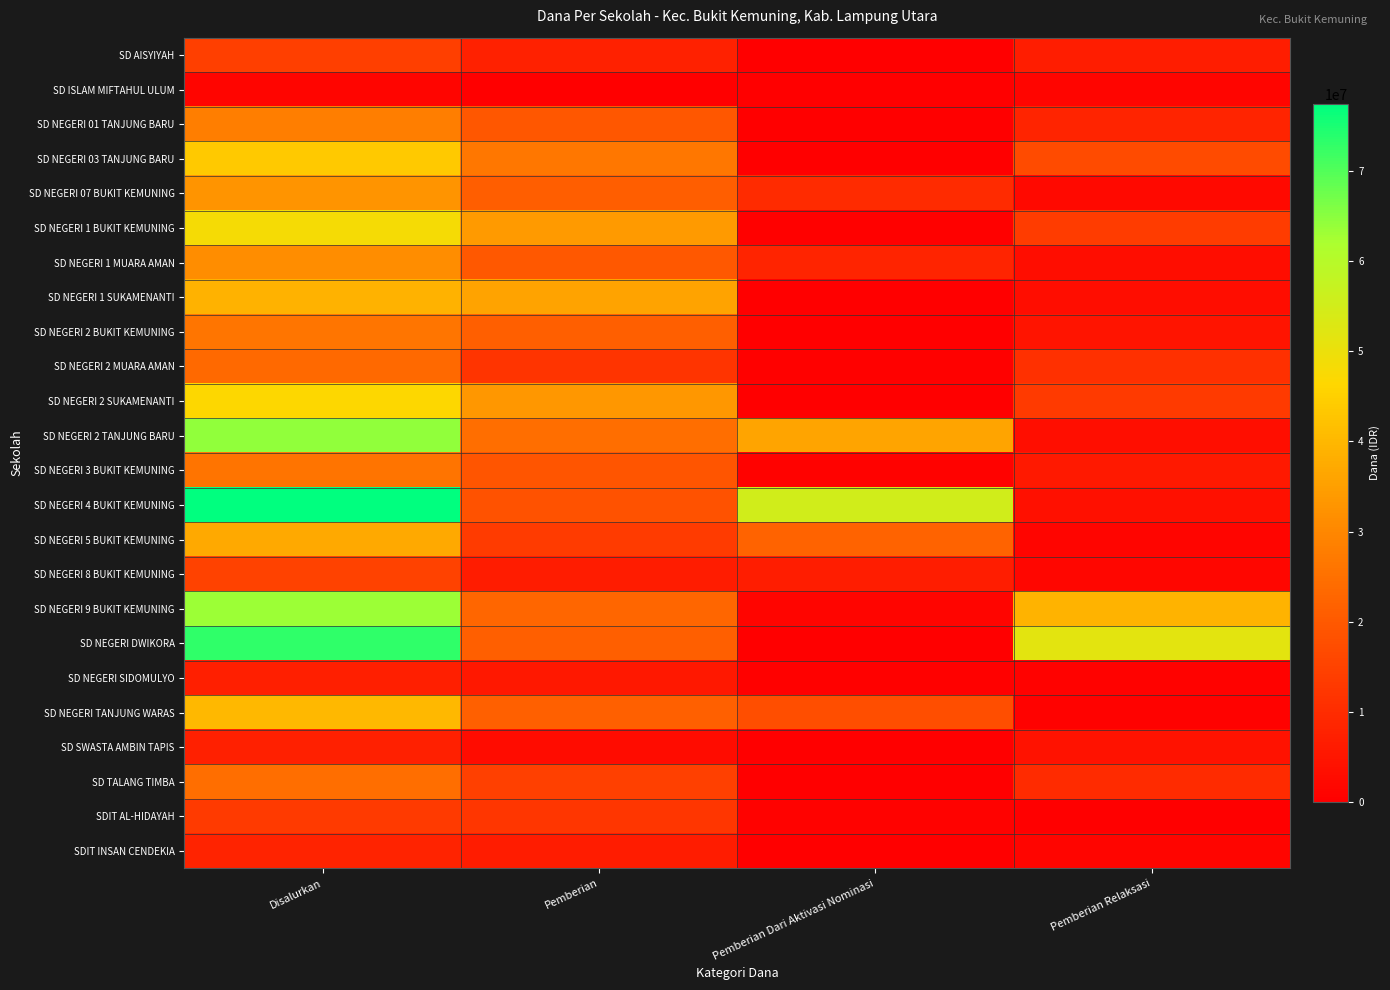

At Pemberian, list the series in order from smallest to largest.

SD ISLAM MIFTAHUL ULUM, SD SWASTA AMBIN TAPIS, SD NEGERI SIDOMULYO, SD NEGERI 8 BUKIT KEMUNING, SDIT INSAN CENDEKIA, SD AISYIYAH, SD NEGERI 2 MUARA AMAN, SDIT AL-HIDAYAH, SD NEGERI 5 BUKIT KEMUNING, SD TALANG TIMBA, SD NEGERI 4 BUKIT KEMUNING, SD NEGERI 3 BUKIT KEMUNING, SD NEGERI 01 TANJUNG BARU, SD NEGERI 1 MUARA AMAN, SD NEGERI 07 BUKIT KEMUNING, SD NEGERI 2 BUKIT KEMUNING, SD NEGERI DWIKORA, SD NEGERI TANJUNG WARAS, SD NEGERI 9 BUKIT KEMUNING, SD NEGERI 2 TANJUNG BARU, SD NEGERI 03 TANJUNG BARU, SD NEGERI 2 SUKAMENANTI, SD NEGERI 1 BUKIT KEMUNING, SD NEGERI 1 SUKAMENANTI